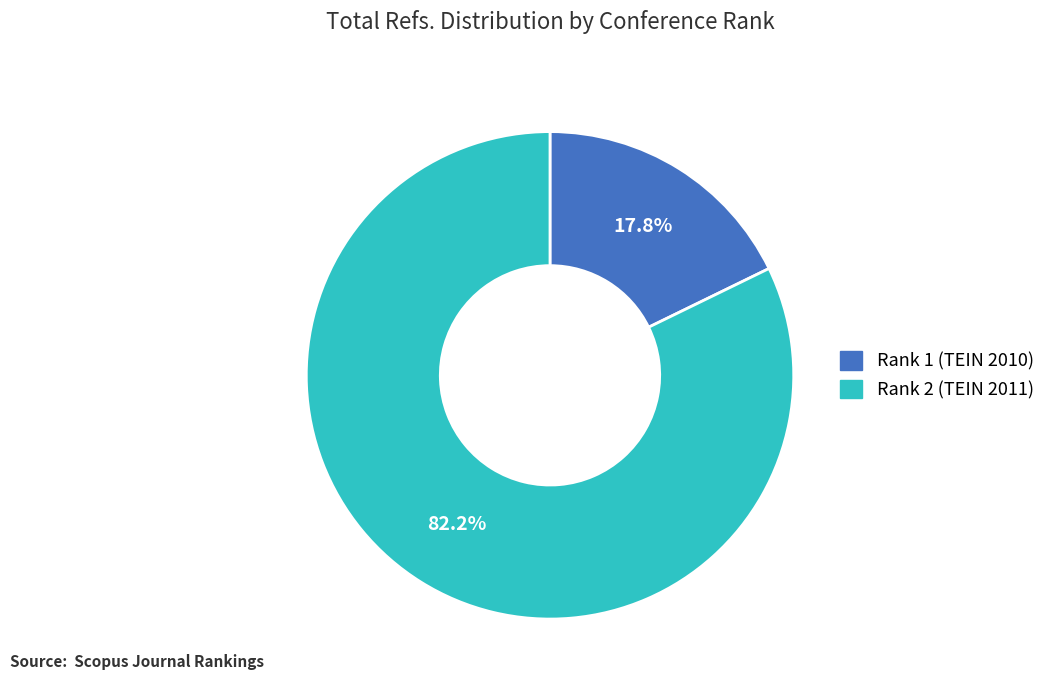

To the nearest percent, what is the combined percentage of Rank 2 (TEIN 2011) and Rank 1 (TEIN 2010)?

100%